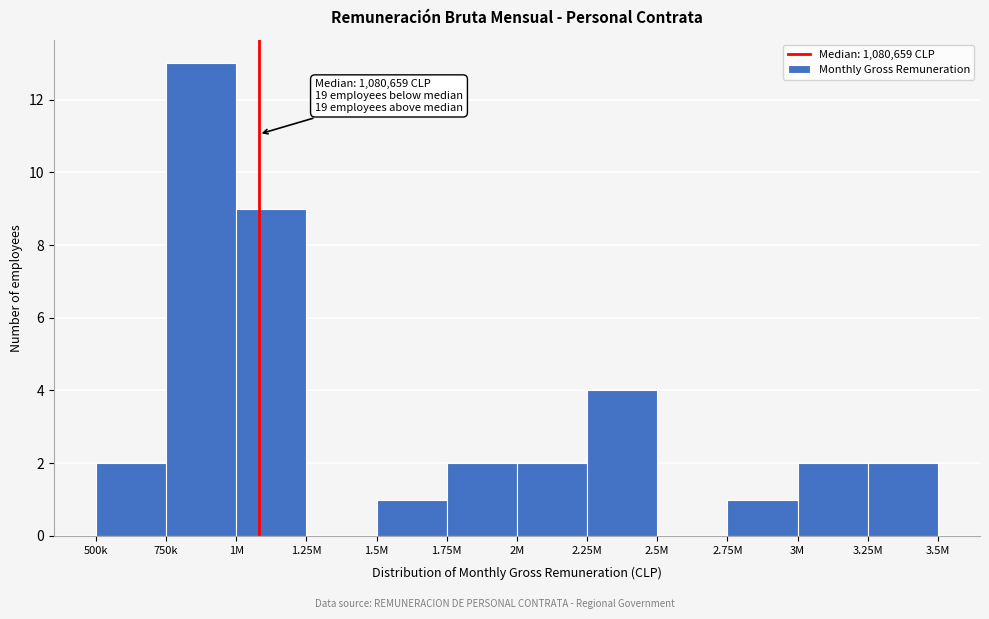

Reading left to right, extract all data points from this chart.

500k=2	750k=13	1M=9	1.25M=0	1.5M=1	1.75M=2	2M=2	2.25M=4	2.5M=0	2.75M=1	3M=2	3.25M=2